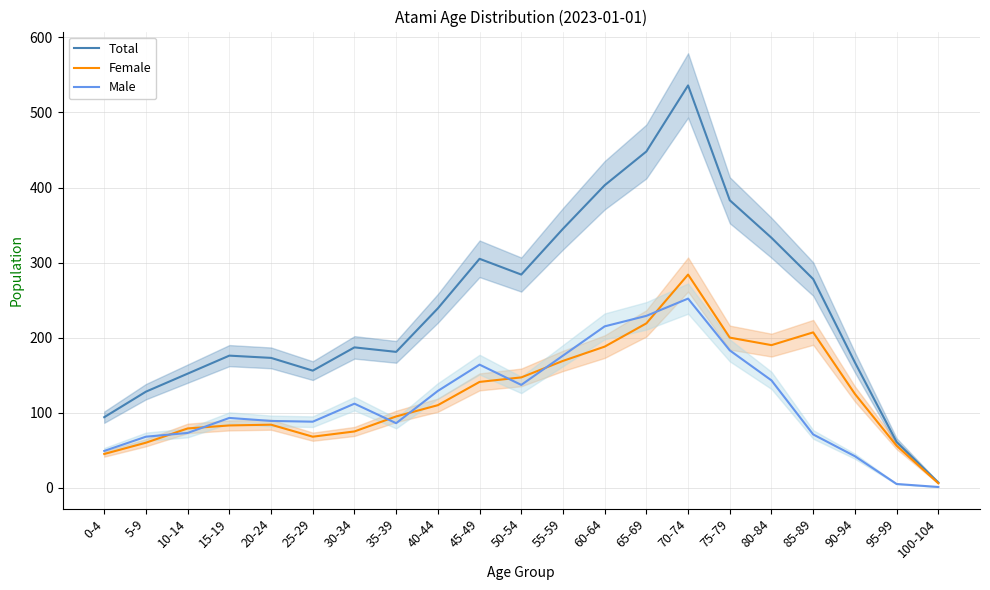

True or false: Female has a value of 141 at 45-49.

True